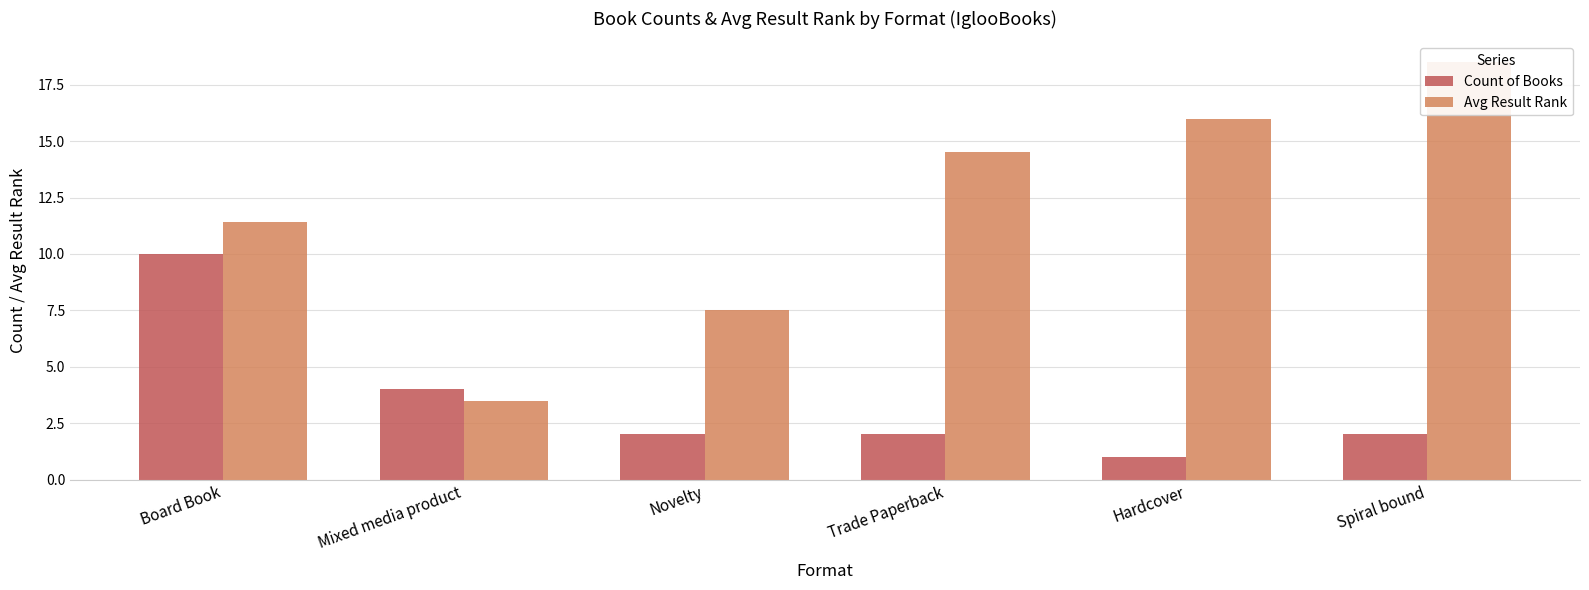

The Avg Result Rank series shows 11.4 at Board Book. True or false?

True